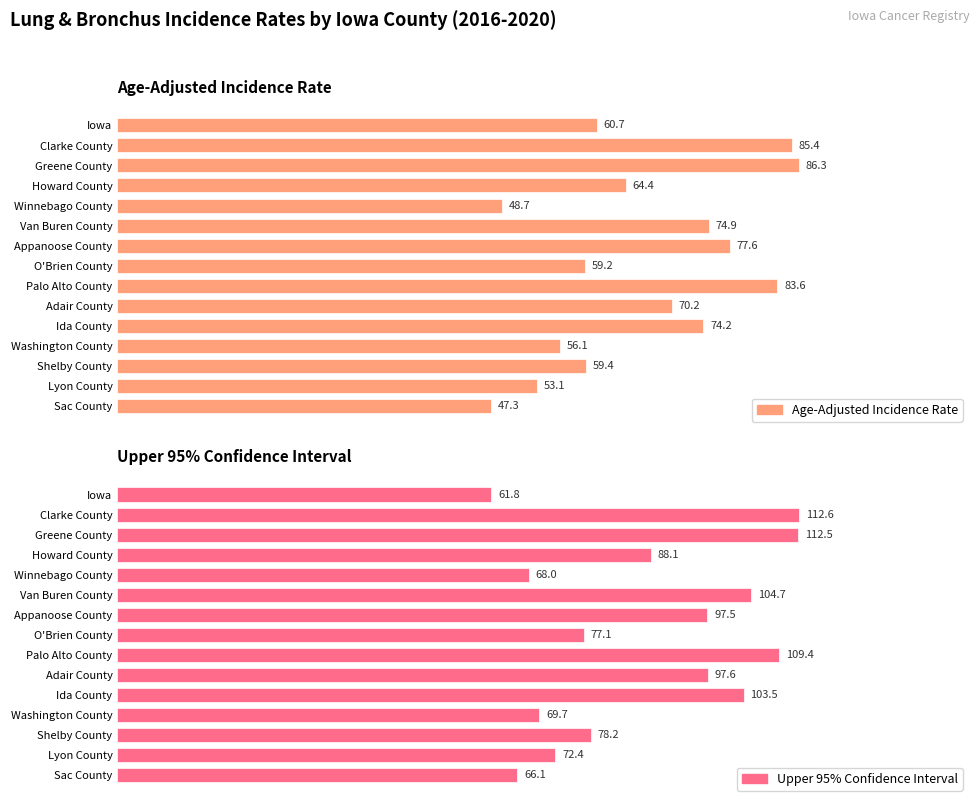

At Sac County, list the series in order from largest to smallest.

Upper 95% Confidence Interval, Age-Adjusted Incidence Rate